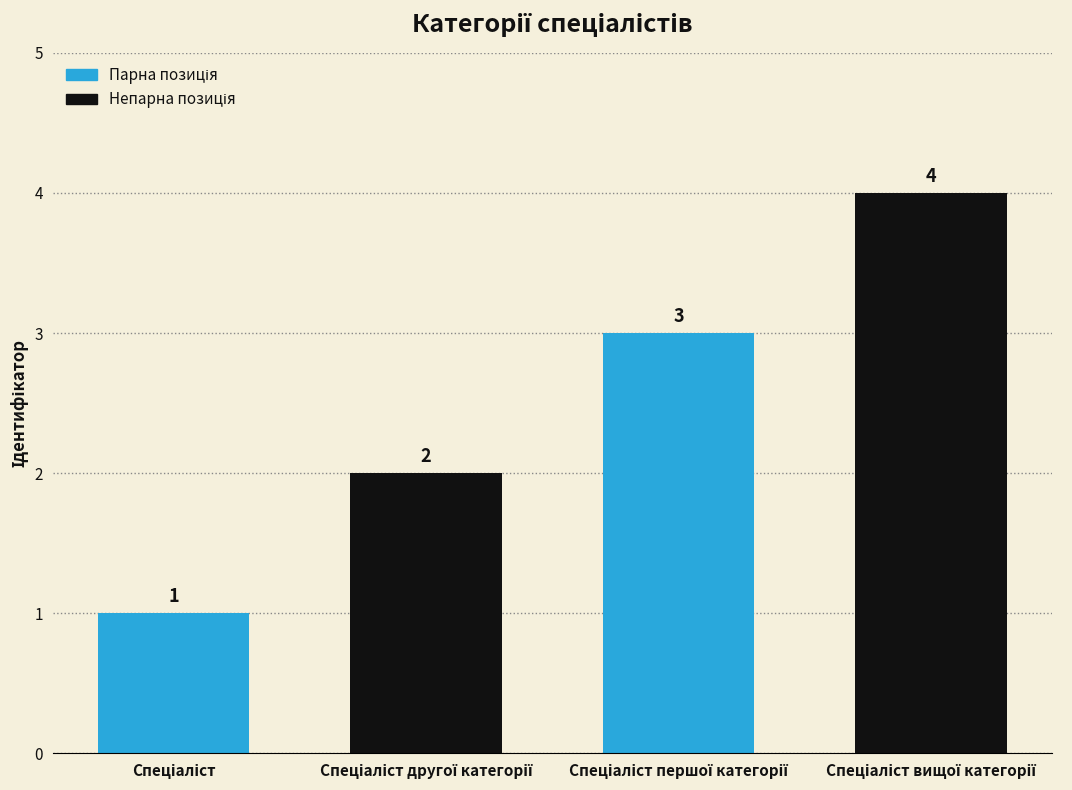

How many bars are there in total?

4